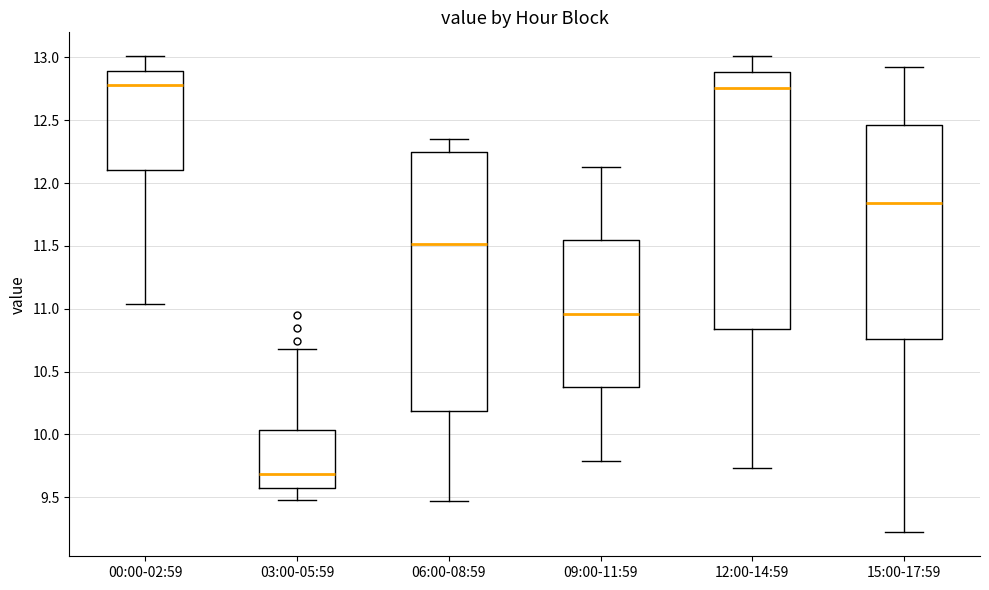

Where is the upper edge of the box for 09:00-11:59 on the y-axis? The values are not printed on the chart, so give them approximately, as read against the axis.

11.55